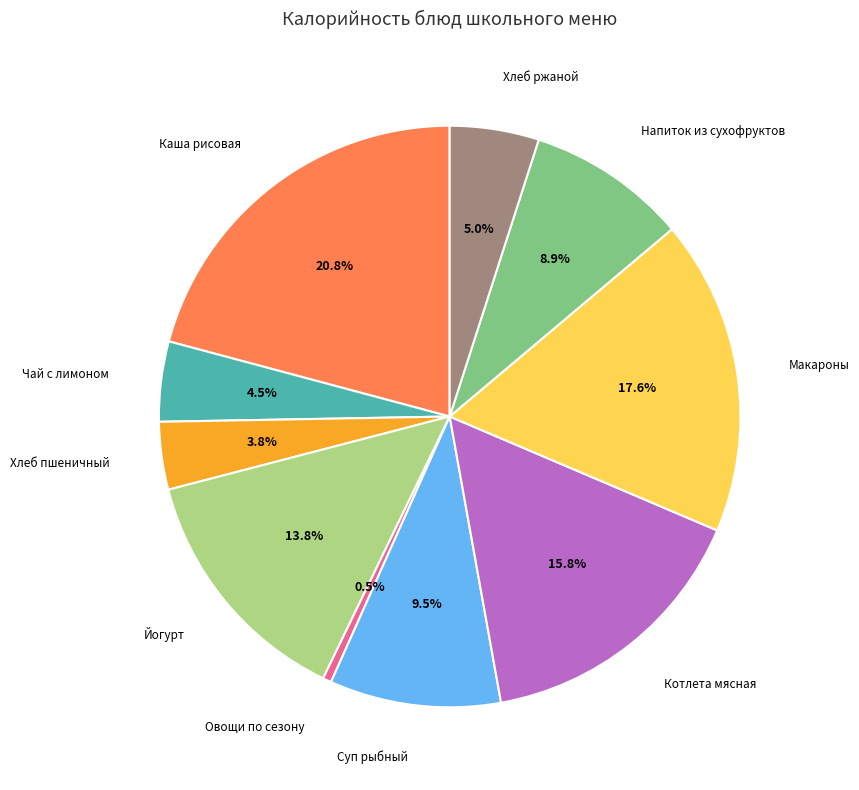

Do Суп рыбный and Чай с лимоном together represent more than half of the pie?

No